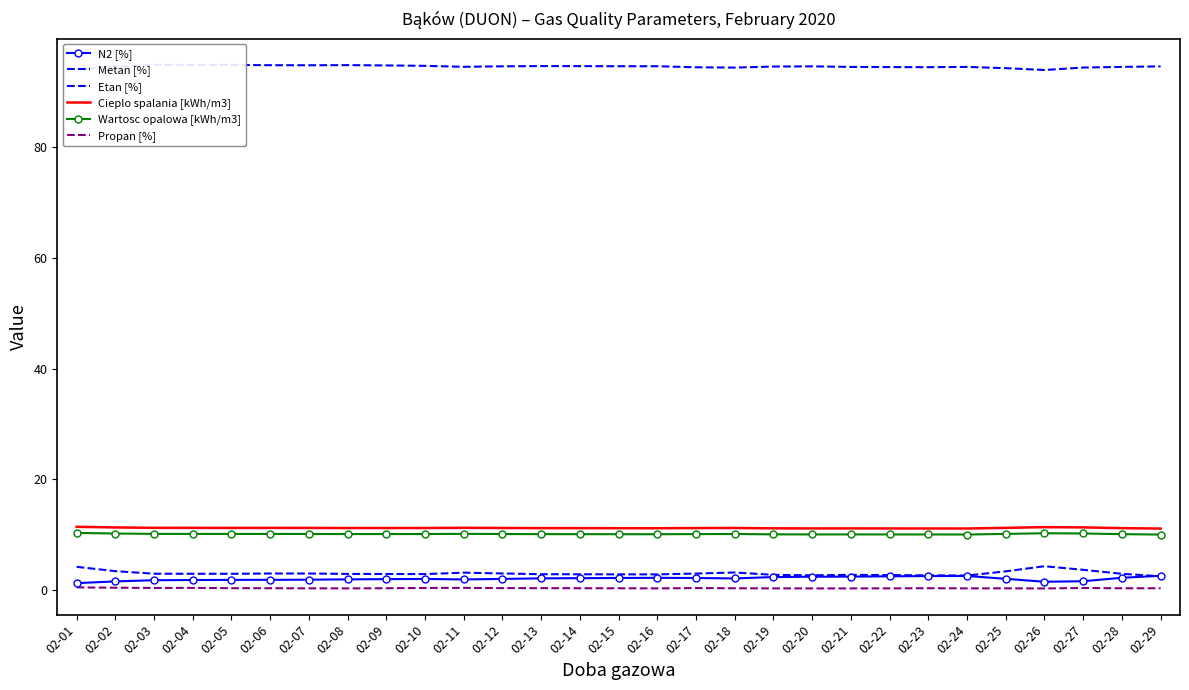

Rank the series by their maximum value, from lowest to highest.

Propan [%], N2 [%], Etan [%], Wartosc opalowa [kWh/m3], Cieplo spalania [kWh/m3], Metan [%]